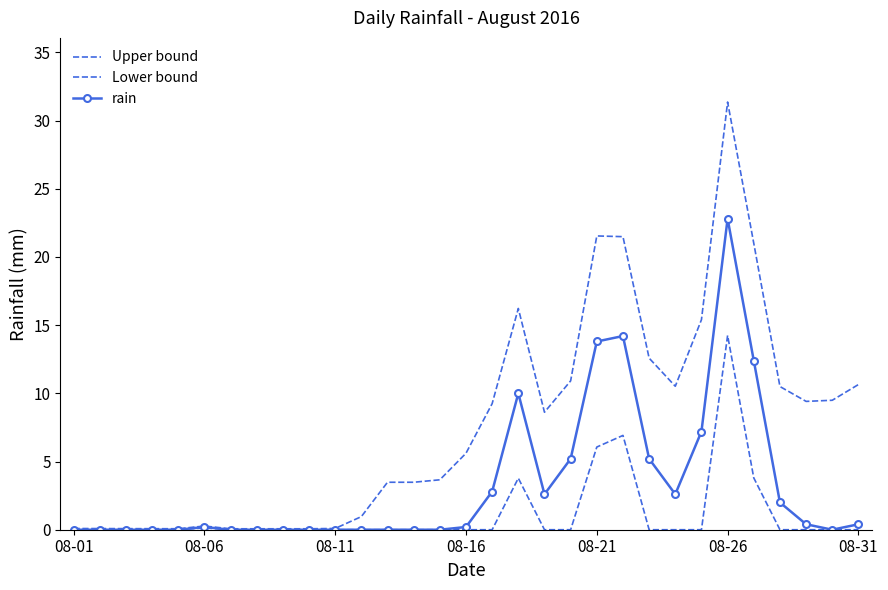

What is the maximum value for Upper bound?

31.4